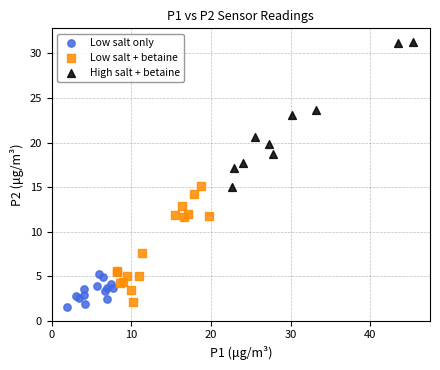

Which series has the widest spread of Y values?

High salt + betaine